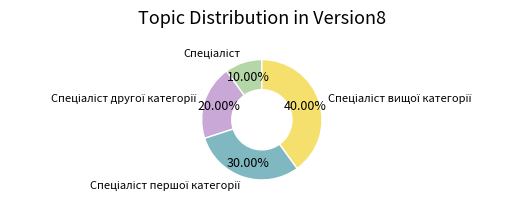

Is there a majority slice in this chart?

No